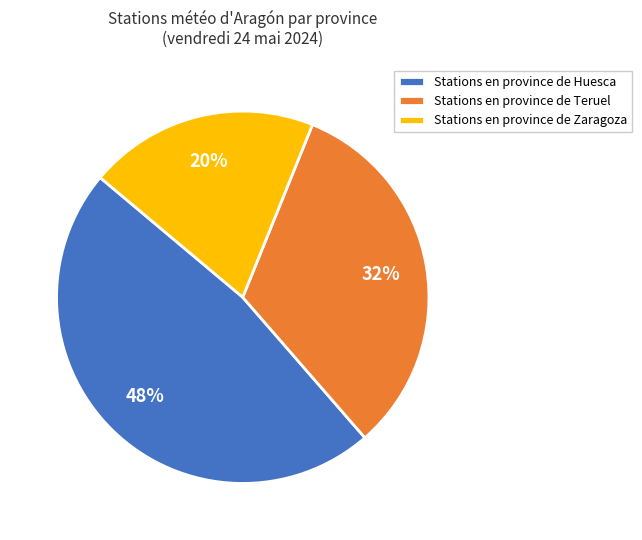

Which slice is the smallest?

Stations en province de Zaragoza